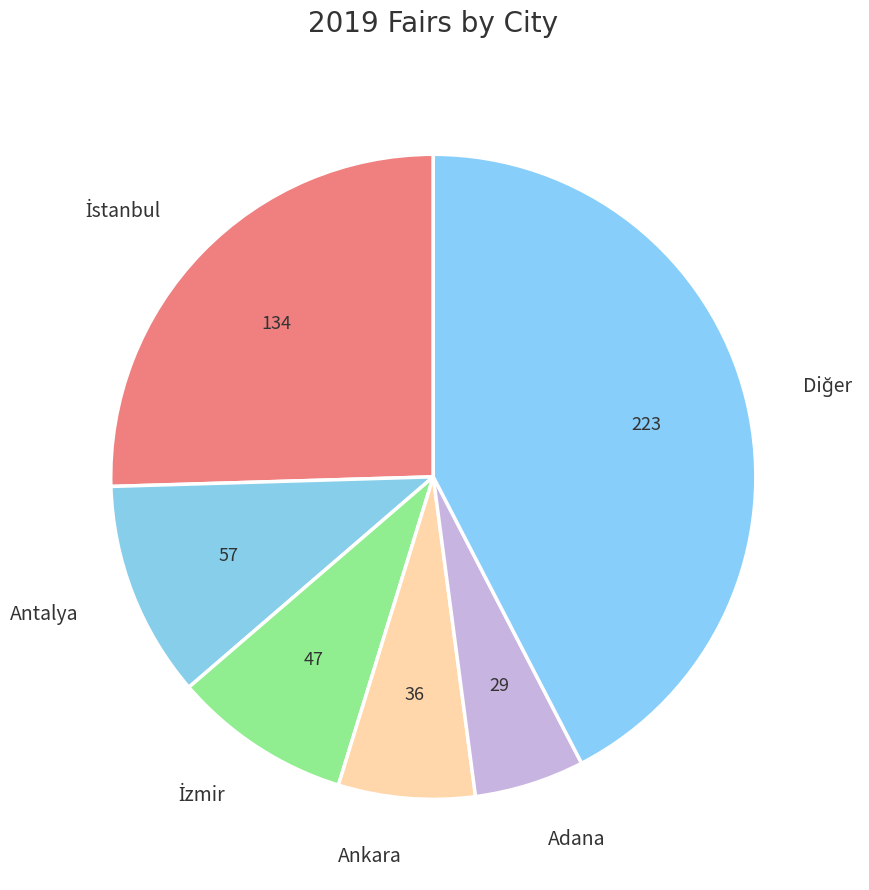

Does Adana represent more than half of the total?

No